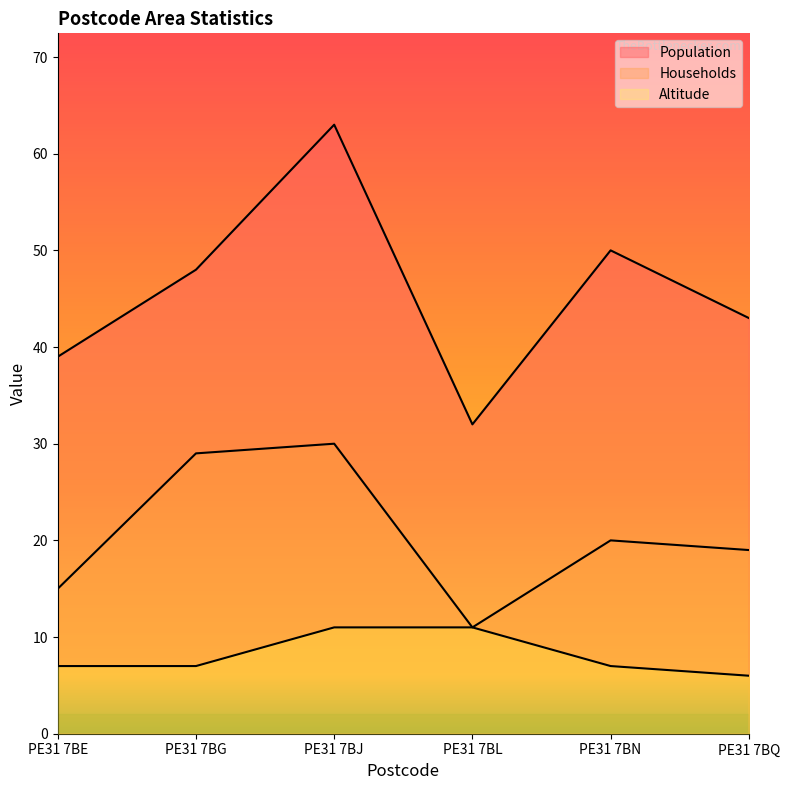

Which category has the lowest value in the Households series?

PE31 7BL